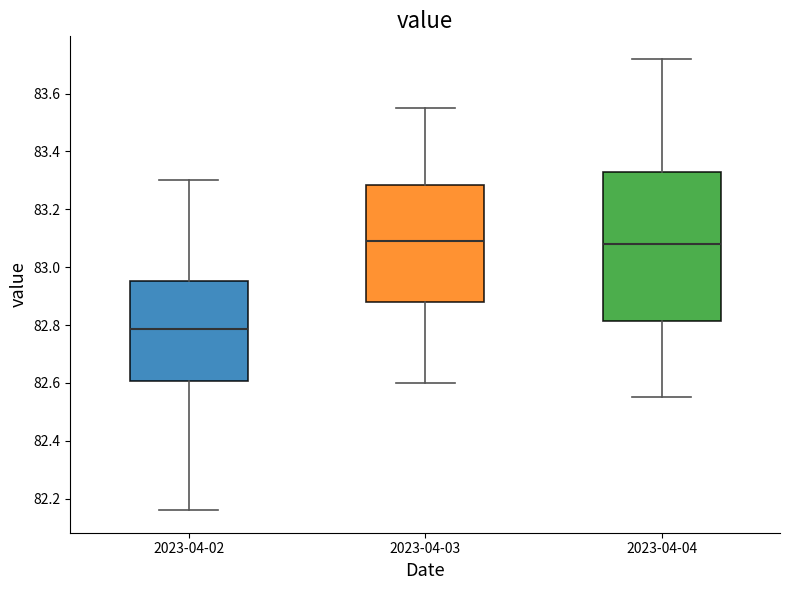

Comparing the boxes themselves (not the whiskers), which one is the tallest?

2023-04-04